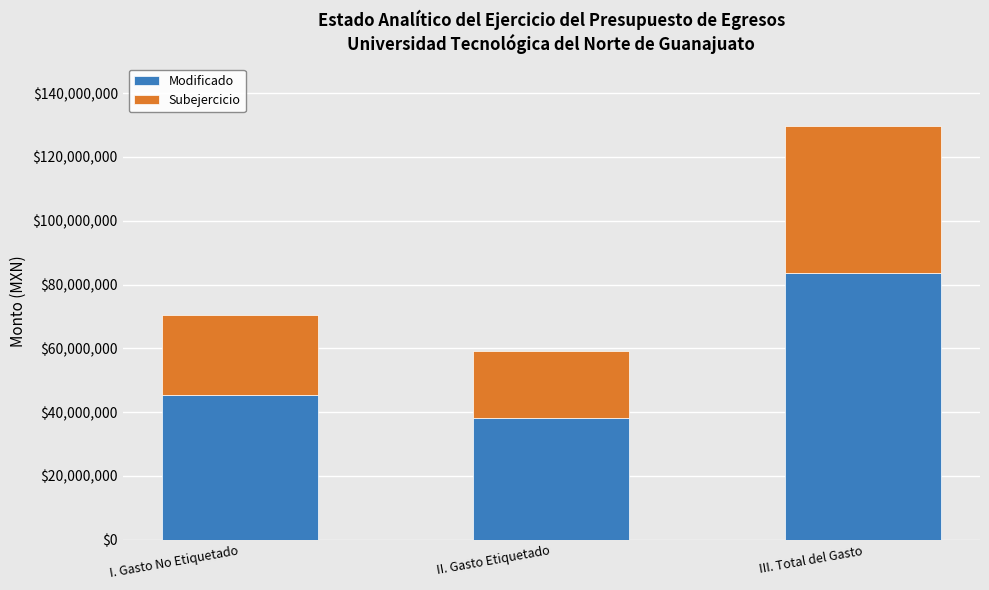

List the labels in order of Modificado value, largest first.

III. Total del Gasto, I. Gasto No Etiquetado, II. Gasto Etiquetado